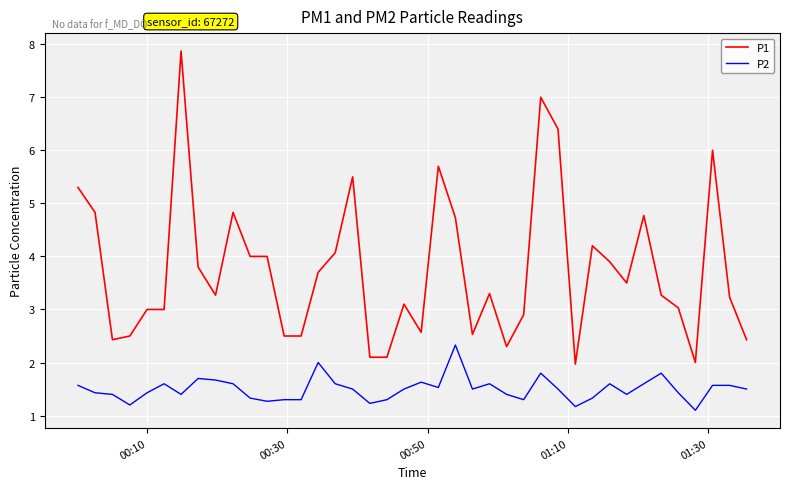

Which series has the largest range (max minus min)?

P1